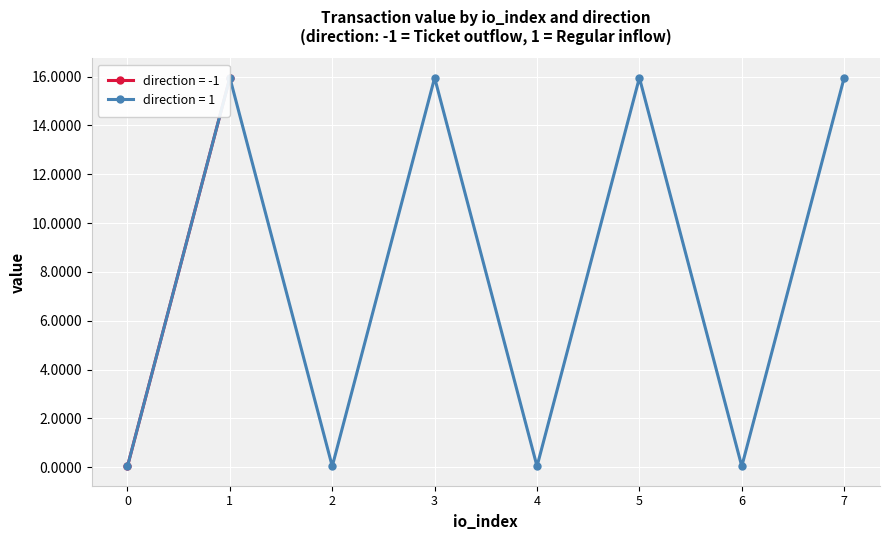

How many times do io_index and value cross each other?

6